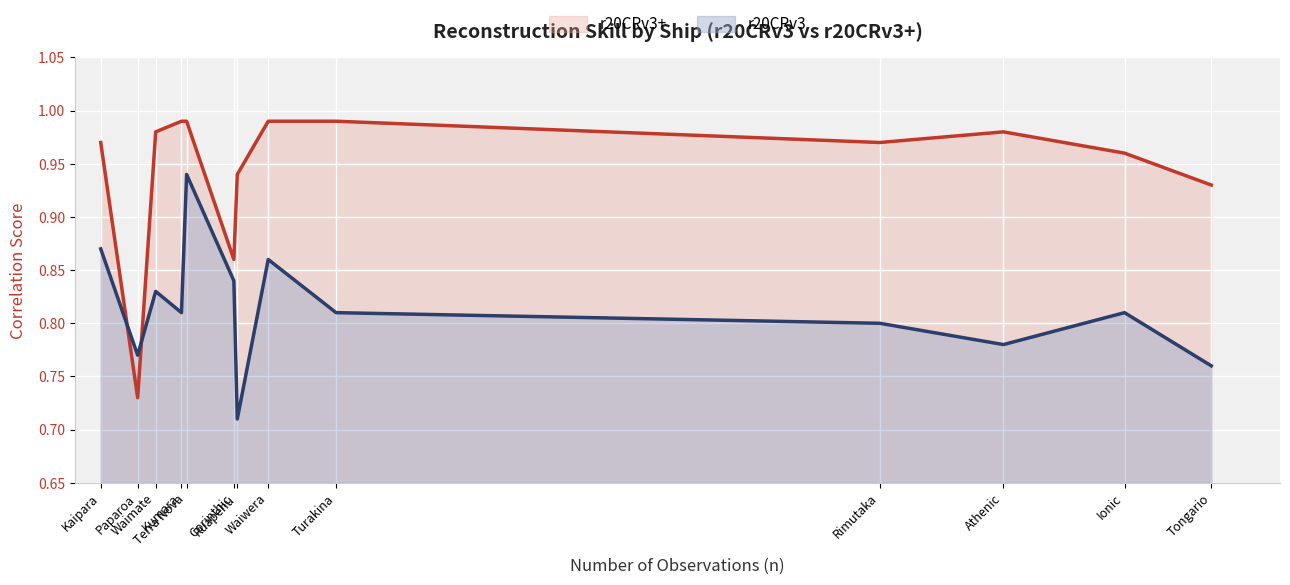

Rank the series by their maximum value, from lowest to highest.

r20CRv3, r20CRv3+